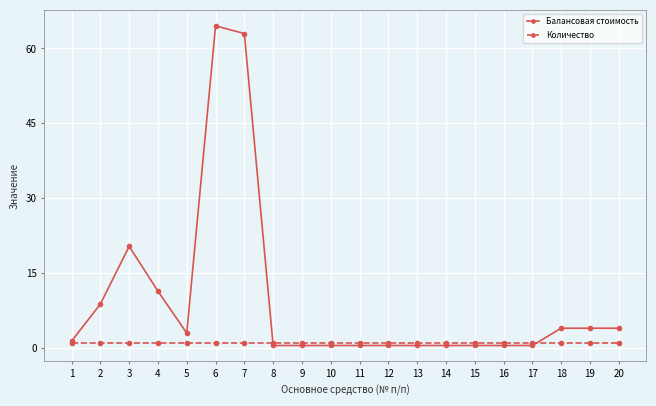

Reading right to left, transcribe all the data shown in this chart.

Балансовая стоимость: 4.0	4.0	4.0	0.5	0.5	0.5	0.5	0.5	0.5	0.5	0.5	0.5	0.5	63.0	64.5	3.0	11.4	20.4	8.8	1.4
Количество: 1.0	1.0	1.0	1.0	1.0	1.0	1.0	1.0	1.0	1.0	1.0	1.0	1.0	1.0	1.0	1.0	1.0	1.0	1.0	1.0